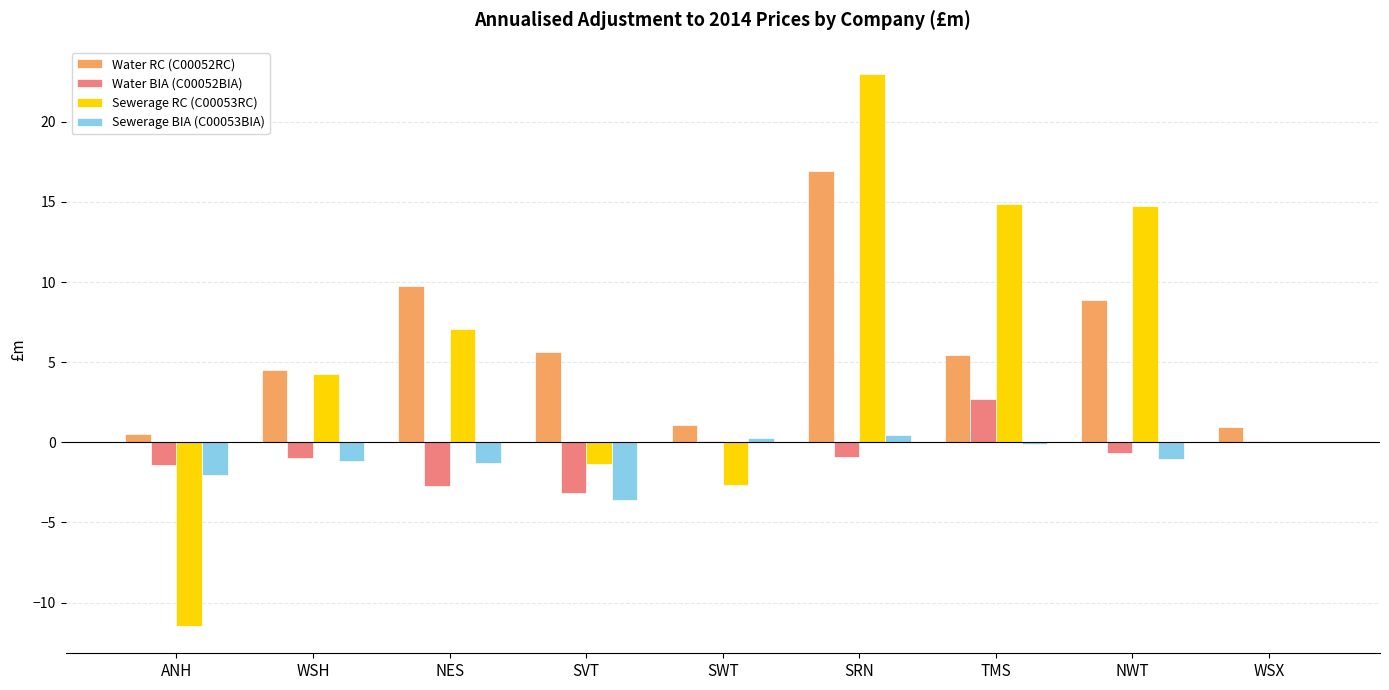

How many values in the Sewerage BIA (C00053BIA) series exceed -1?

4